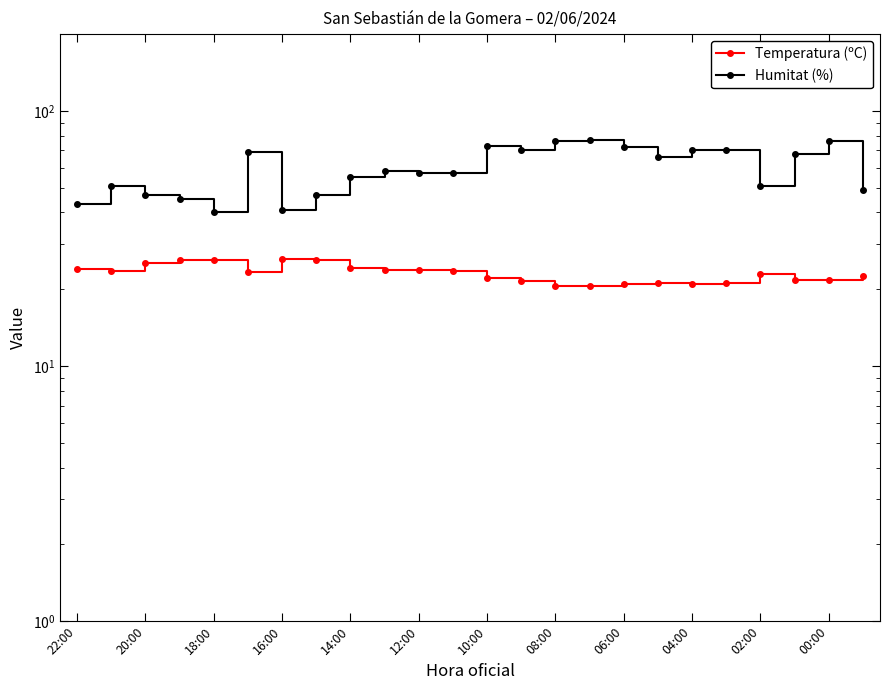

The Temperatura (ºC) series shows 37.1 at 00:00. True or false?

False